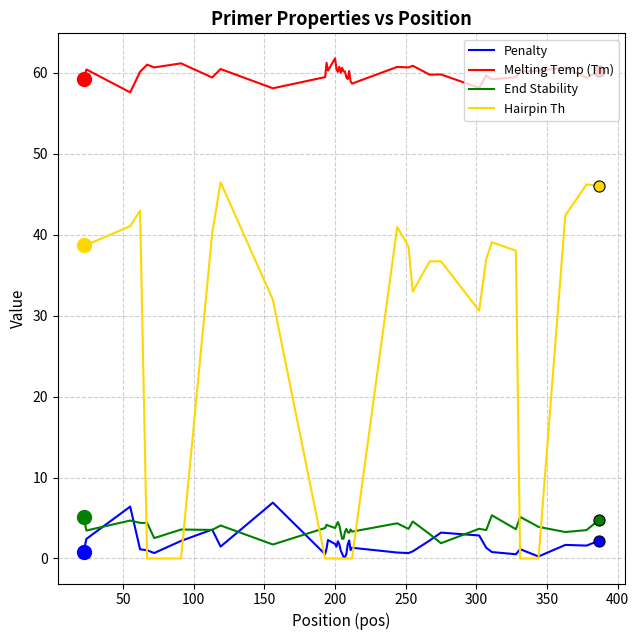

What is the minimum value for Melting Temp (Tm)?

57.6